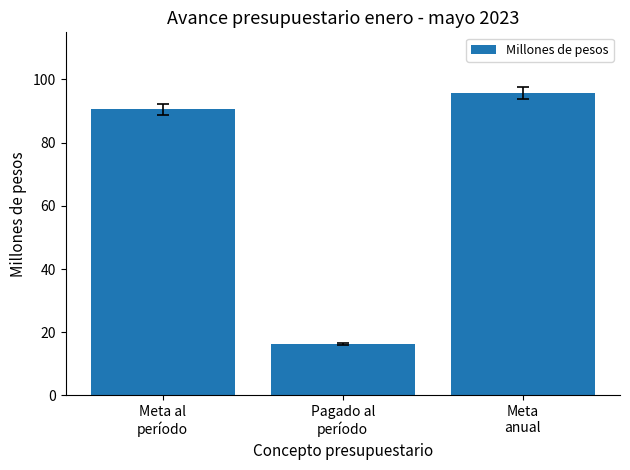

List the labels in order of value, smallest first.

Pagado al
período, Meta al
período, Meta
anual